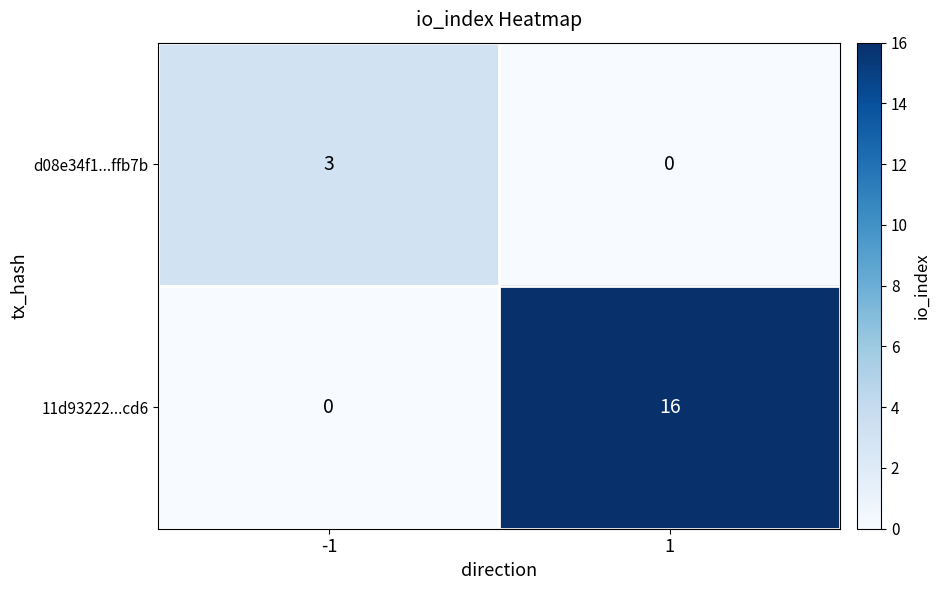

What value does the 11d93222...cd6 series have at 1?

16